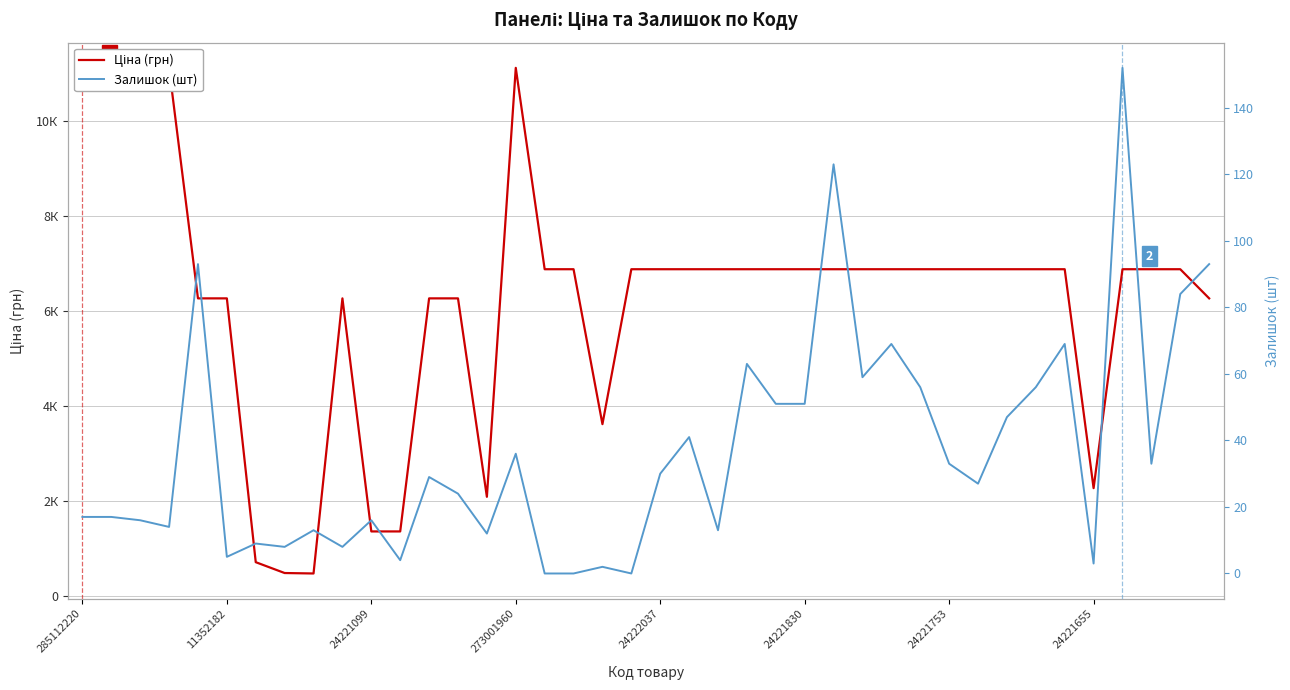

What is the difference between the highest and lowest values at 32?

6832.5